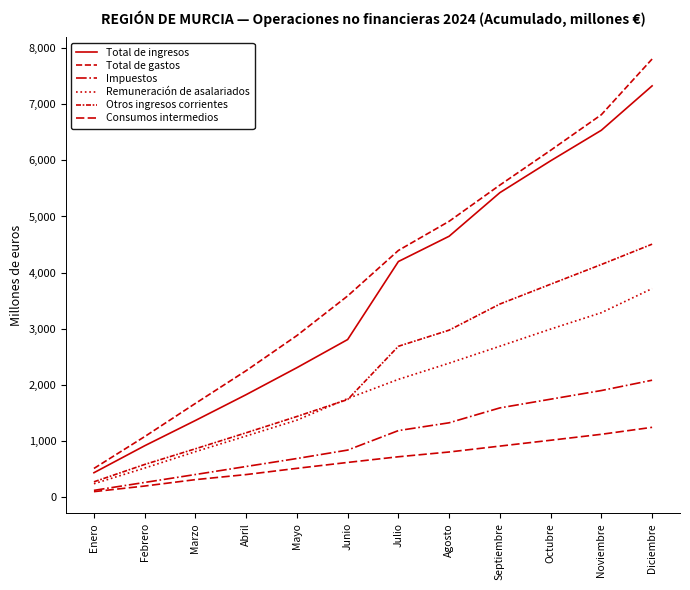

Reading left to right, what are all the values shown in this chart?

Total de ingresos: Enero=438	Febrero=918	Marzo=1368	Abril=1828	Mayo=2308	Junio=2809	Julio=4198	Agosto=4648	Septiembre=5424	Octubre=5991	Noviembre=6535	Diciembre=7325
Total de gastos: Enero=514	Febrero=1081	Marzo=1672	Abril=2255	Mayo=2880	Junio=3585	Julio=4395	Agosto=4914	Septiembre=5559	Octubre=6178	Noviembre=6812	Diciembre=7803
Impuestos: Enero=124	Febrero=265	Marzo=406	Abril=549	Mayo=691	Junio=841	Julio=1188	Agosto=1327	Septiembre=1592	Octubre=1747	Noviembre=1901	Diciembre=2085
Remuneración de asalariados: Enero=242	Febrero=521	Marzo=813	Abril=1092	Mayo=1374	Junio=1758	Julio=2100	Agosto=2388	Septiembre=2690	Octubre=2995	Noviembre=3287	Diciembre=3716
Otros ingresos corrientes: Enero=276	Febrero=585	Marzo=864	Abril=1149	Mayo=1439	Junio=1741	Julio=2689	Agosto=2976	Septiembre=3441	Octubre=3794	Noviembre=4145	Diciembre=4507
Consumos intermedios: Enero=101	Febrero=201	Marzo=315	Abril=405	Mayo=516	Junio=621	Julio=722	Agosto=807	Septiembre=912	Octubre=1016	Noviembre=1122	Diciembre=1246